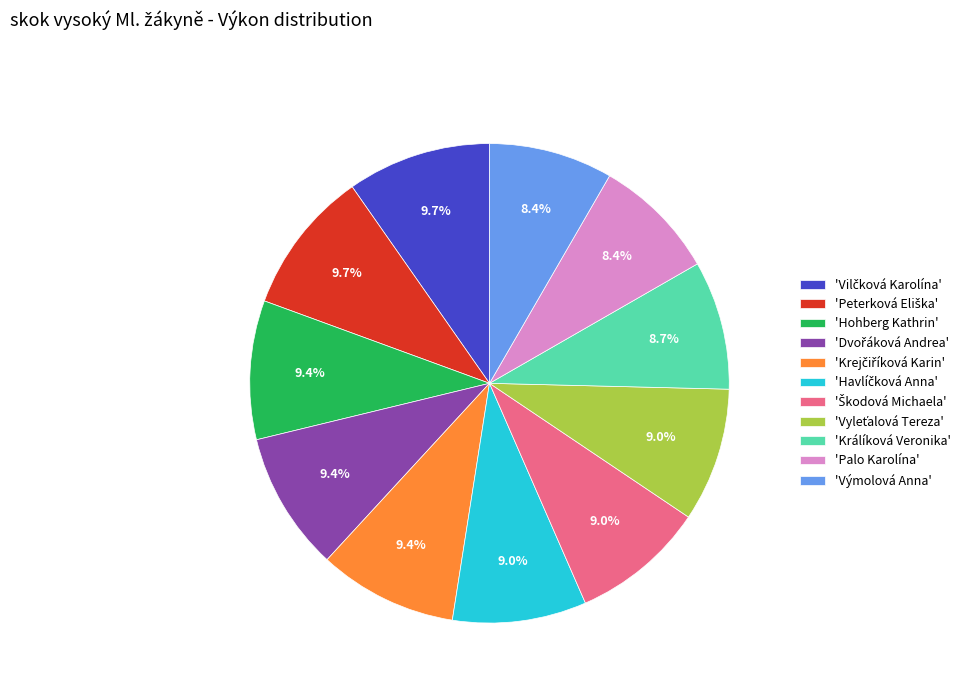

What percentage is NOT represented by 'Hohberg Kathrin'?

90.6%